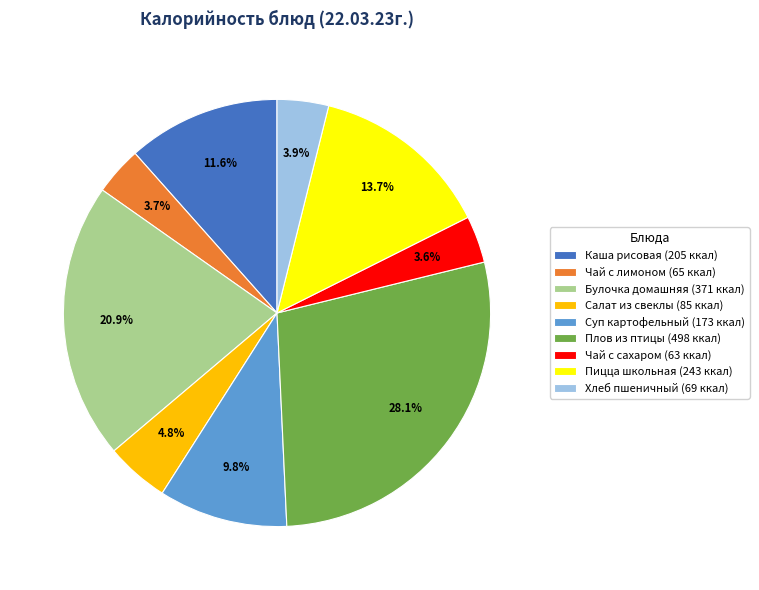

How many slices are in this pie chart?

9